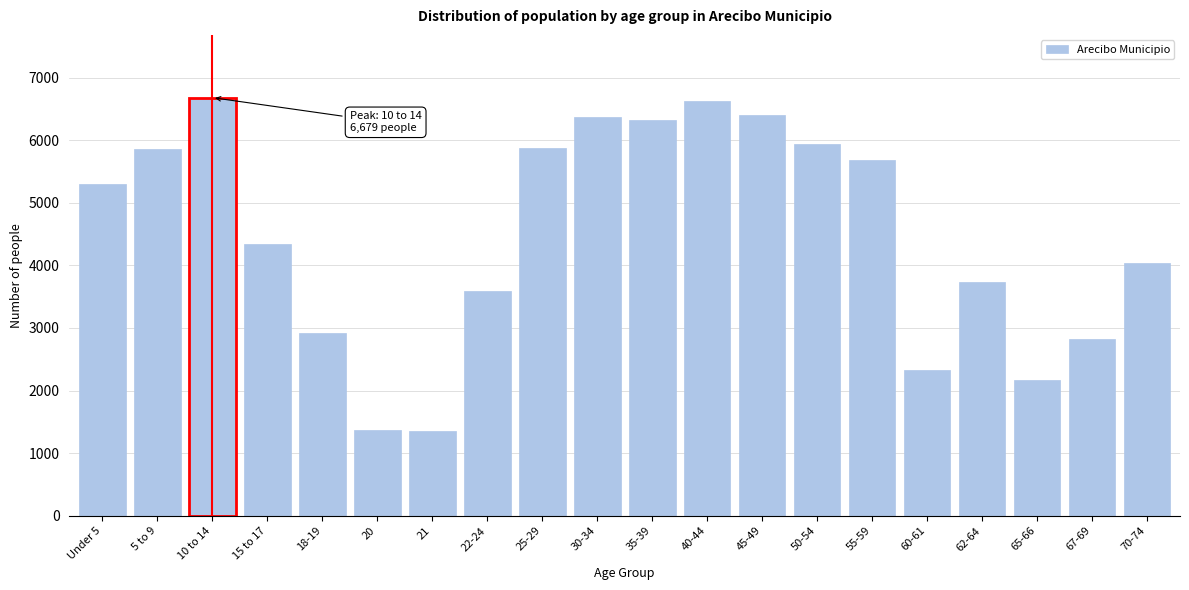

What is the sum of all values?

89750